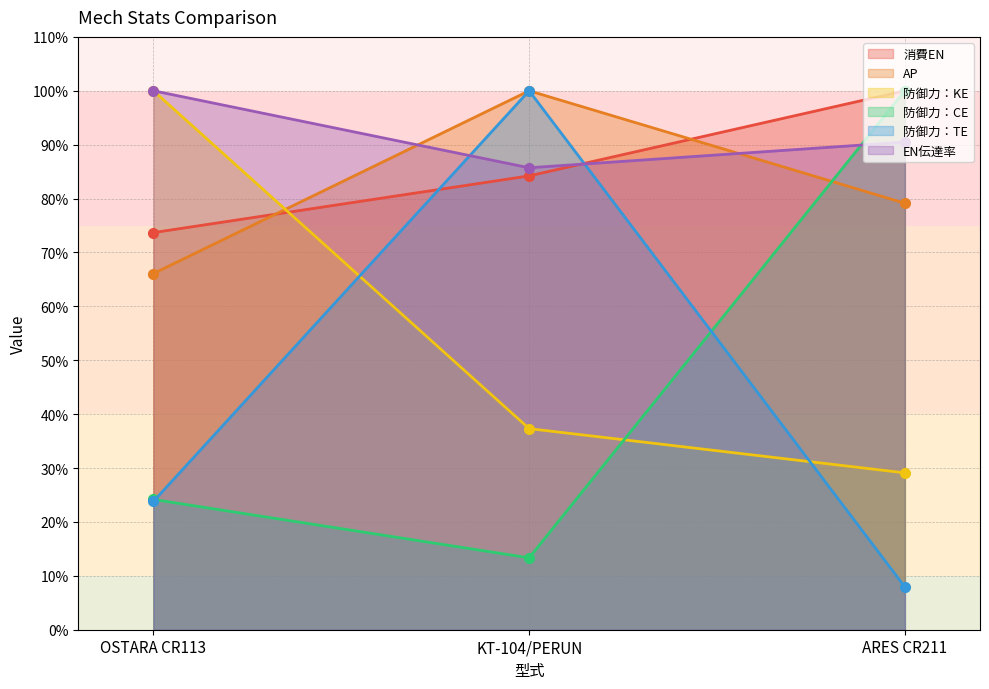

Rank the series at KT-104/PERUN from highest to lowest value.

AP, 防御力：TE, EN伝達率, 消費EN, 防御力：KE, 防御力：CE